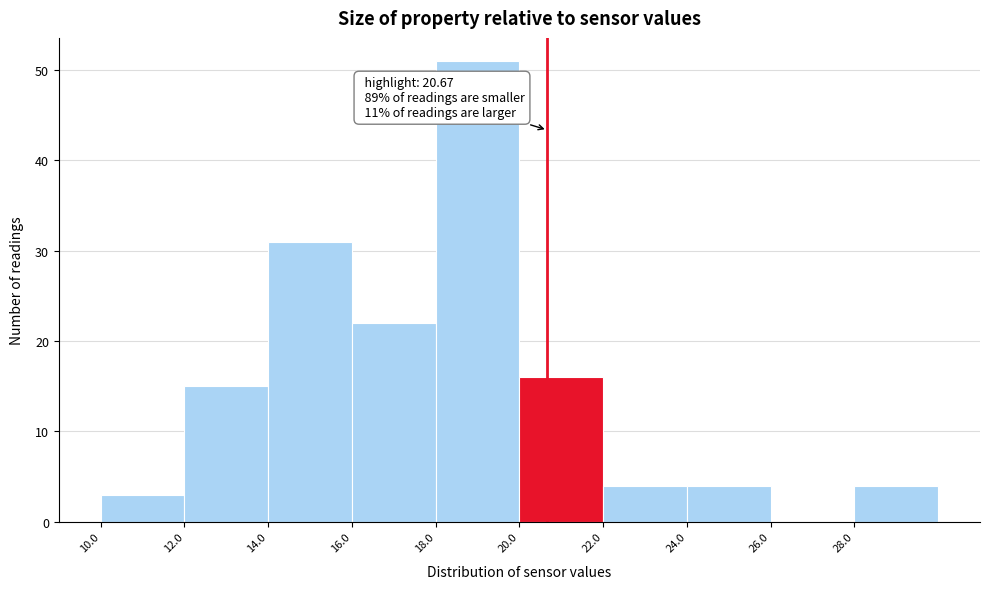

Which range on the x-axis has the tallest bar?

18 to 20